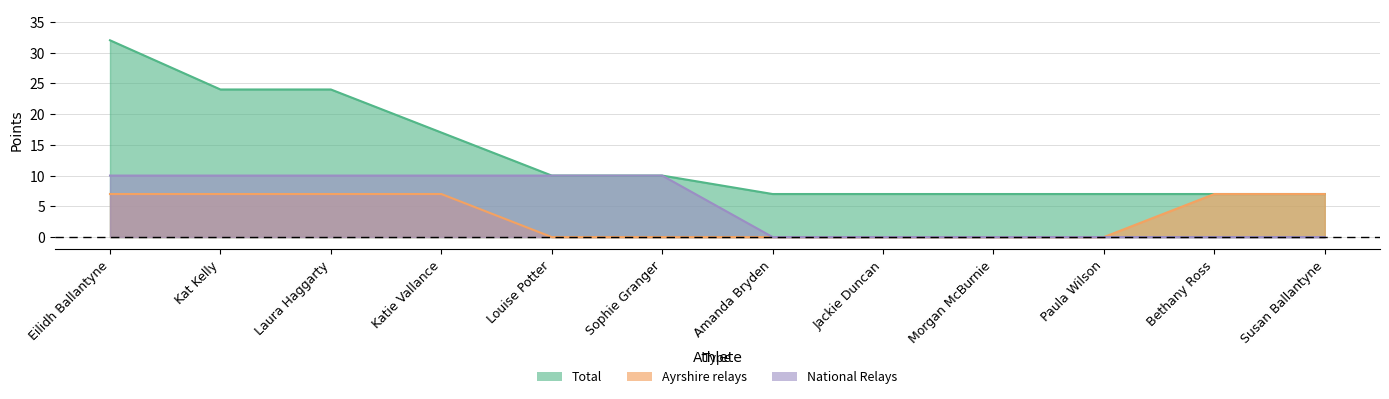

Which series has the largest range (max minus min)?

Total